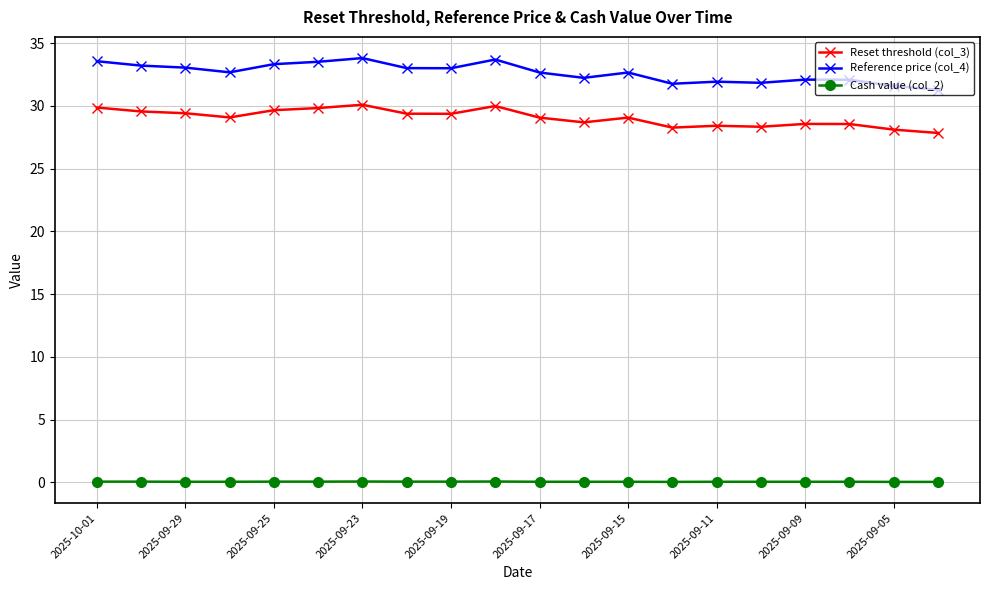

Does the chart display data point markers on the line(s)?

Yes